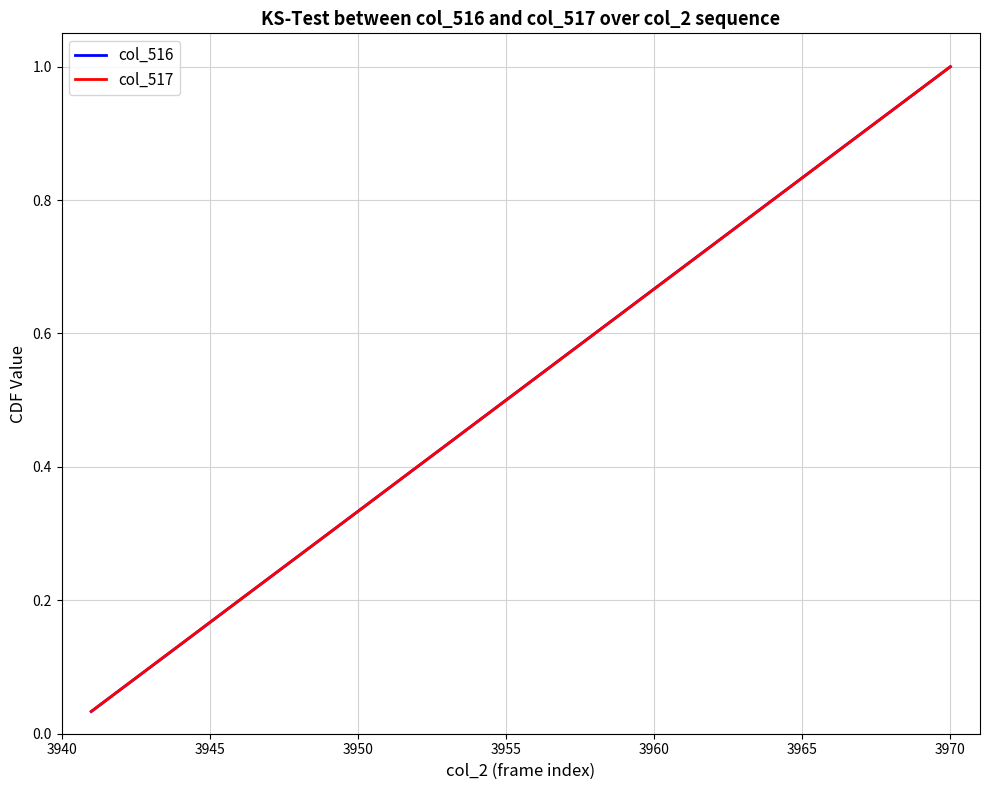

Reading right to left, extract all data points from this chart.

col_516: 1.0	1.0	0.9	0.9	0.9	0.8	0.8	0.8	0.7	0.7	0.7	0.6	0.6	0.6	0.5	0.5	0.5	0.4	0.4	0.4	0.3	0.3	0.3	0.2	0.2	0.2	0.1	0.1	0.1	0.0
col_517: 1.0	1.0	0.9	0.9	0.9	0.8	0.8	0.8	0.7	0.7	0.7	0.6	0.6	0.6	0.5	0.5	0.5	0.4	0.4	0.4	0.3	0.3	0.3	0.2	0.2	0.2	0.1	0.1	0.1	0.0